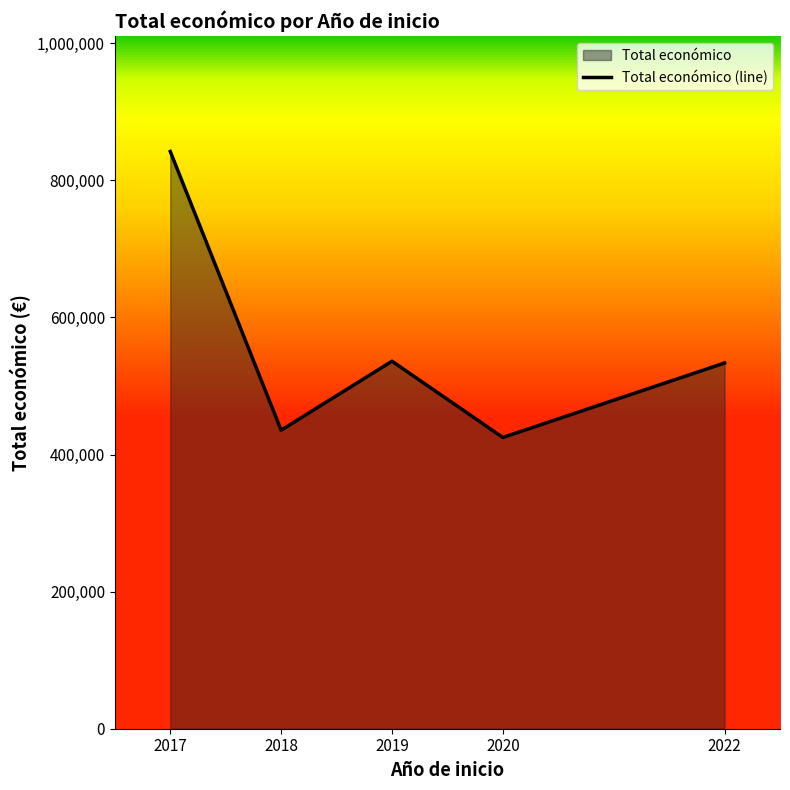

What is the greatest value displayed?

842014.0